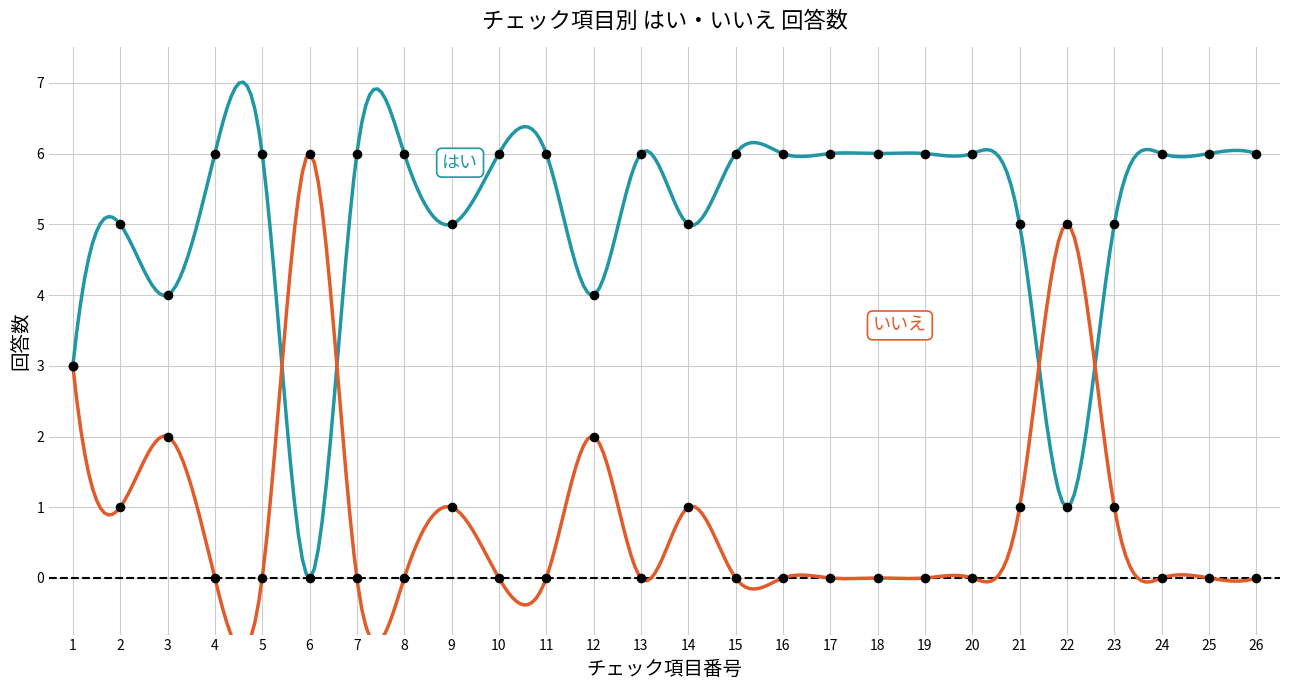

Which series reaches the maximum Y coordinate?

はい